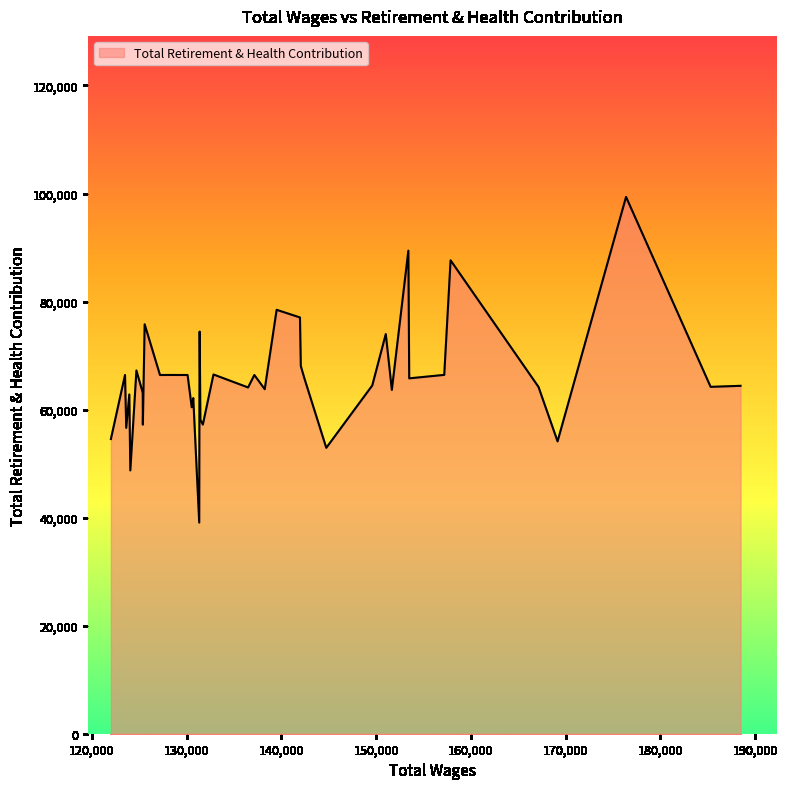

What is the smallest value displayed?

39083